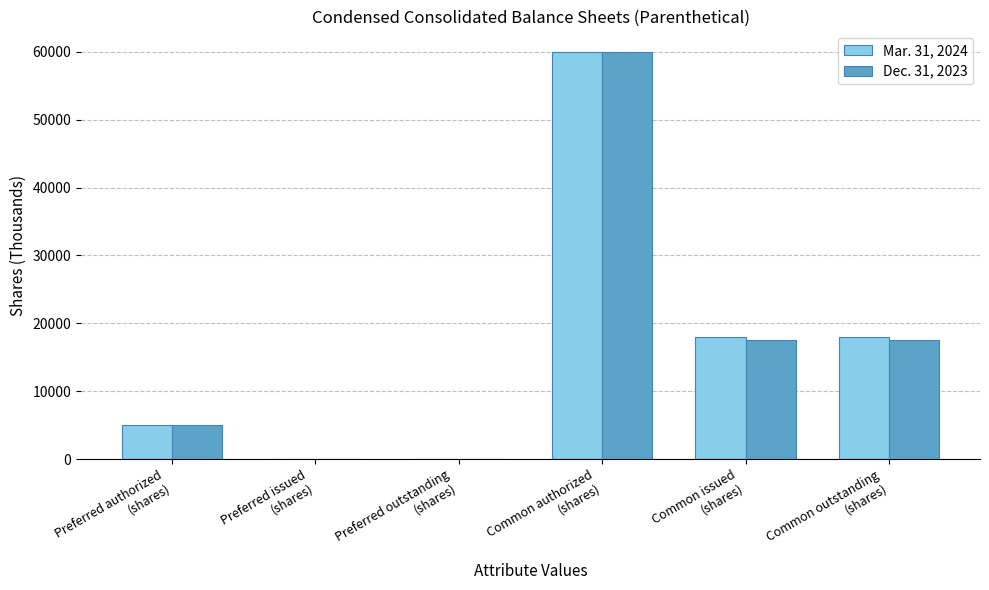

How many groups of bars are there?

6